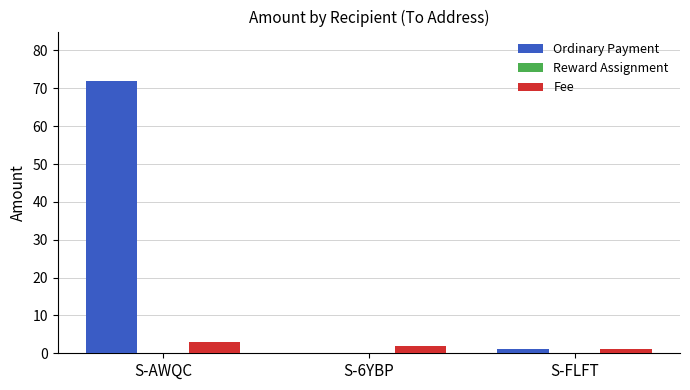

What is the greatest value displayed?

72.0